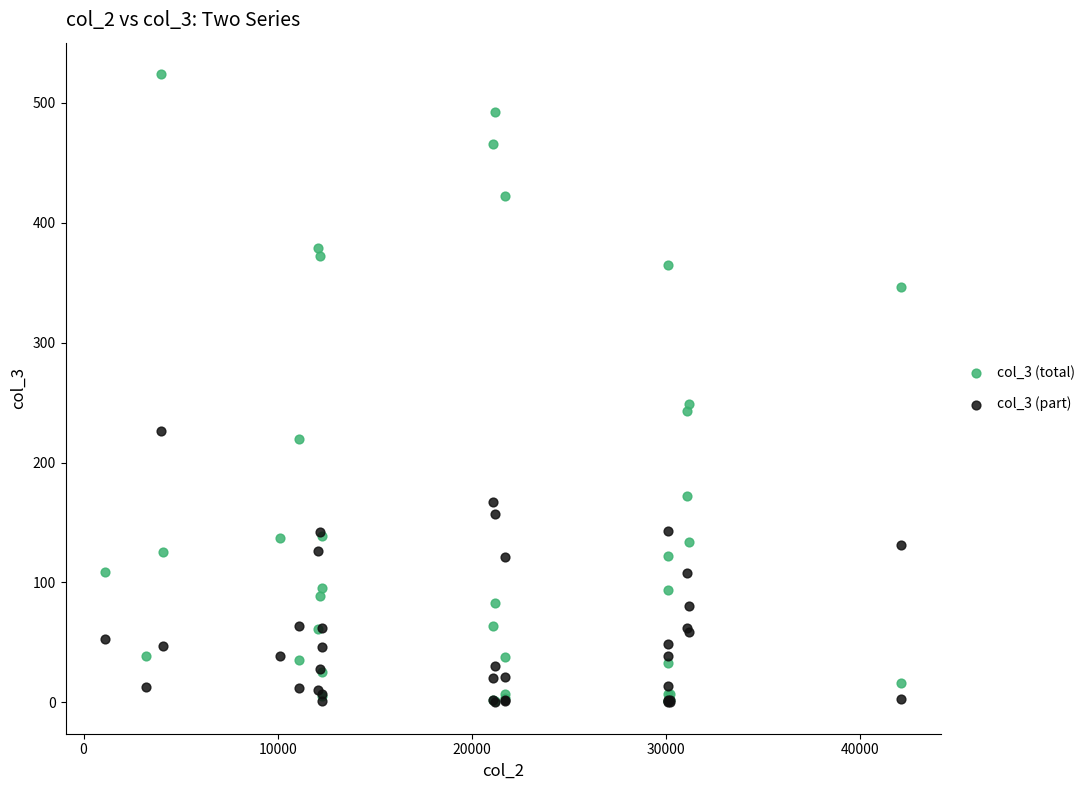

Across all series, what Y value is closest to 262?

249